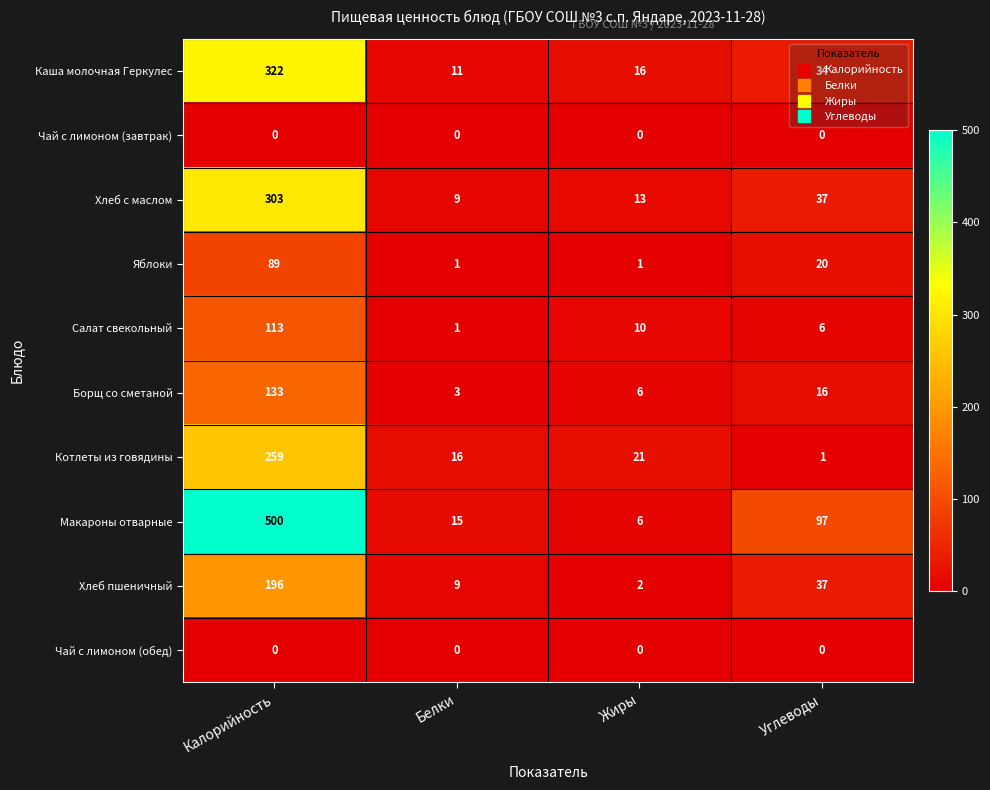

What is the difference between the highest and lowest values at Калорийность?

500